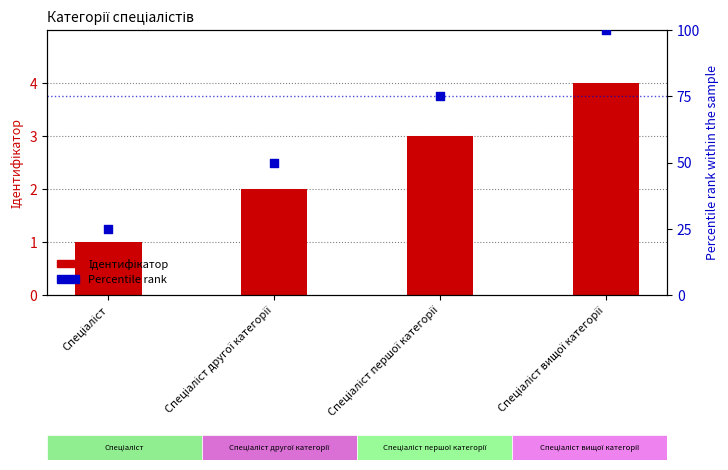

Which series has the largest Y range (max minus min)?

Percentile rank